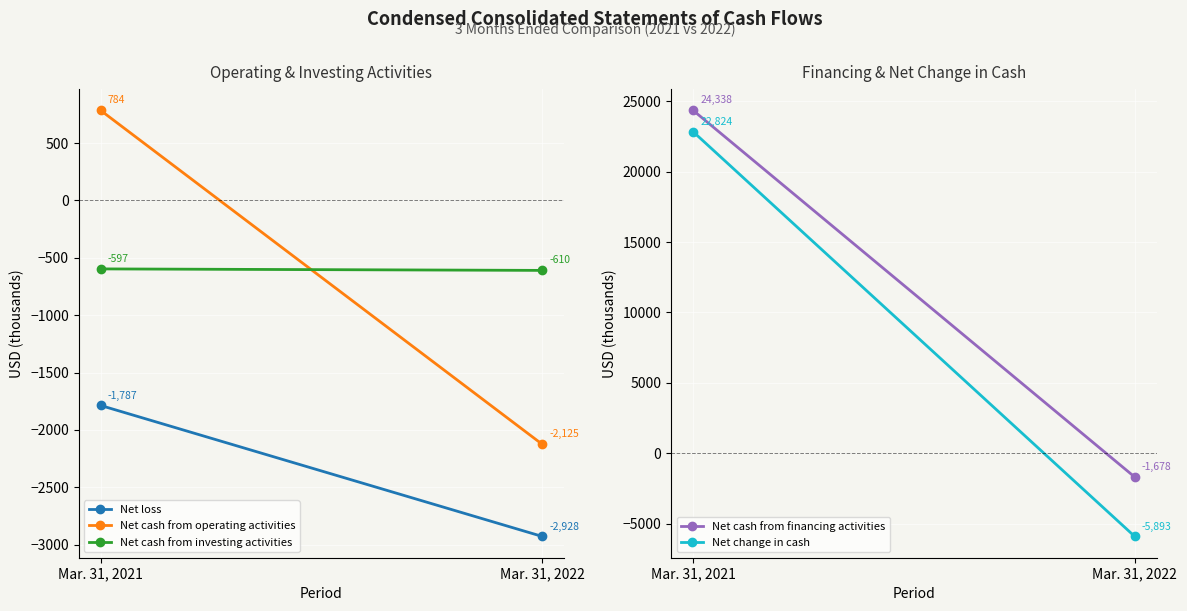

The value of Net change in cash at Mar. 31, 2021 is 37049. True or false?

False